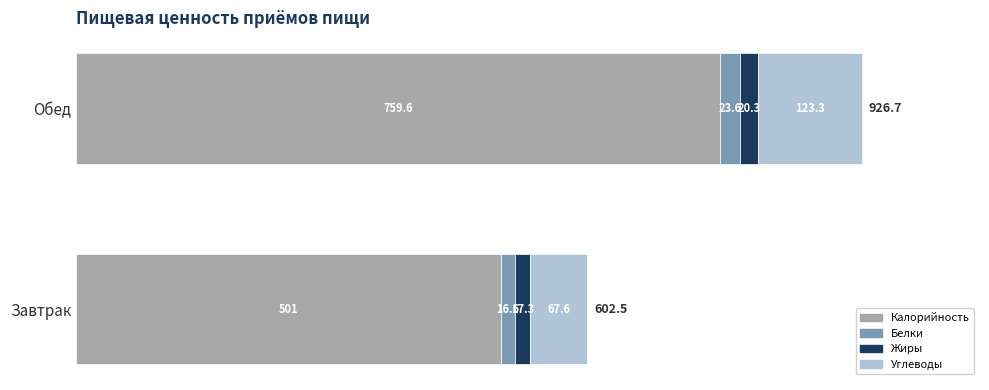

Rank the categories by Калорийность value from lowest to highest.

Завтрак, Обед